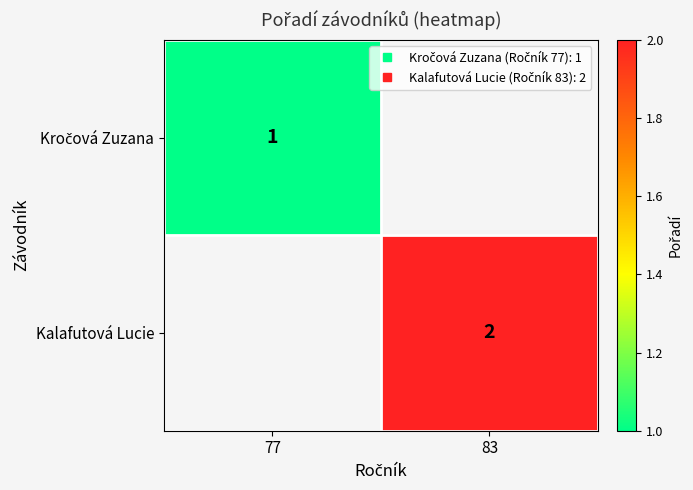

Rank the categories by Kalafutová Lucie value from highest to lowest.

77, 83